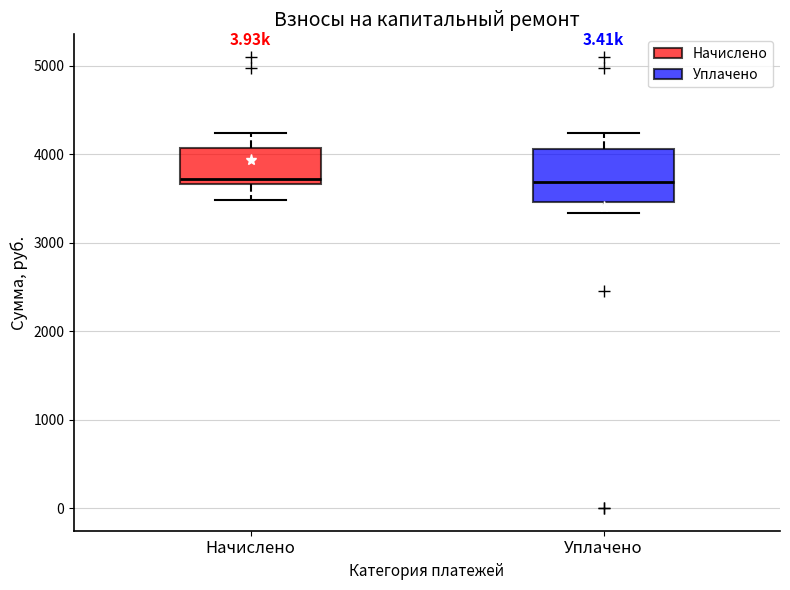

Reading left to right, transcribe this box plot: for each box, give where its median line is, the range the box spans, and where its two whiskers end, as read against the y-axis. The values are not printed on the chart, so give them approximately, as read against the axis.

Начислено: median 3700 (just above the box's lower edge), box 3700 to 4100, whiskers 3500 to 4200
Уплачено: median 3700, box 3500 to 4100, whiskers 3300 to 4200